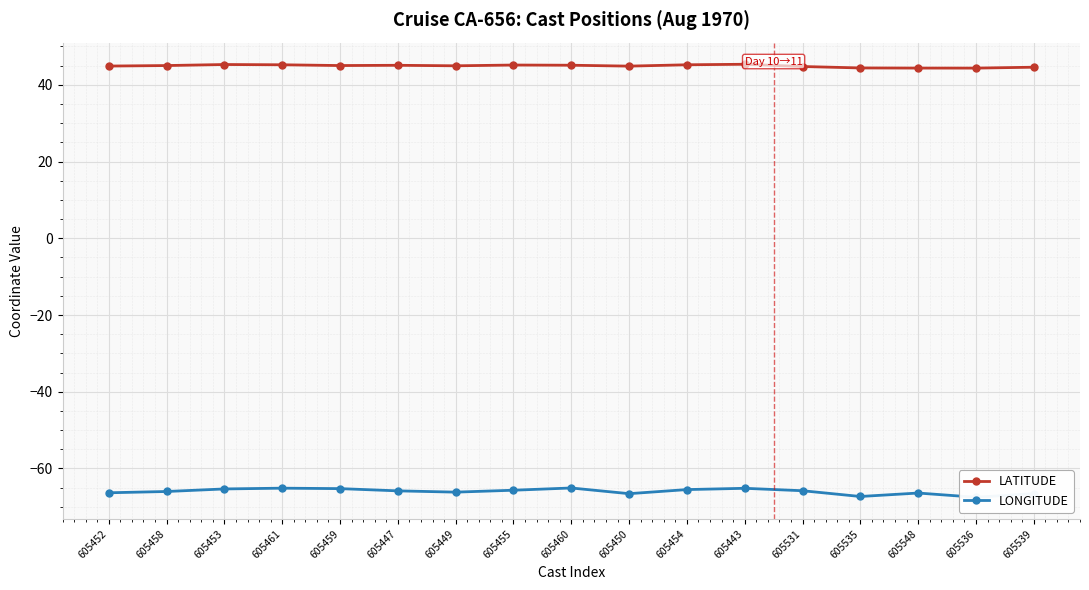

The value of LONGITUDE at 605458 is -93.1. True or false?

False